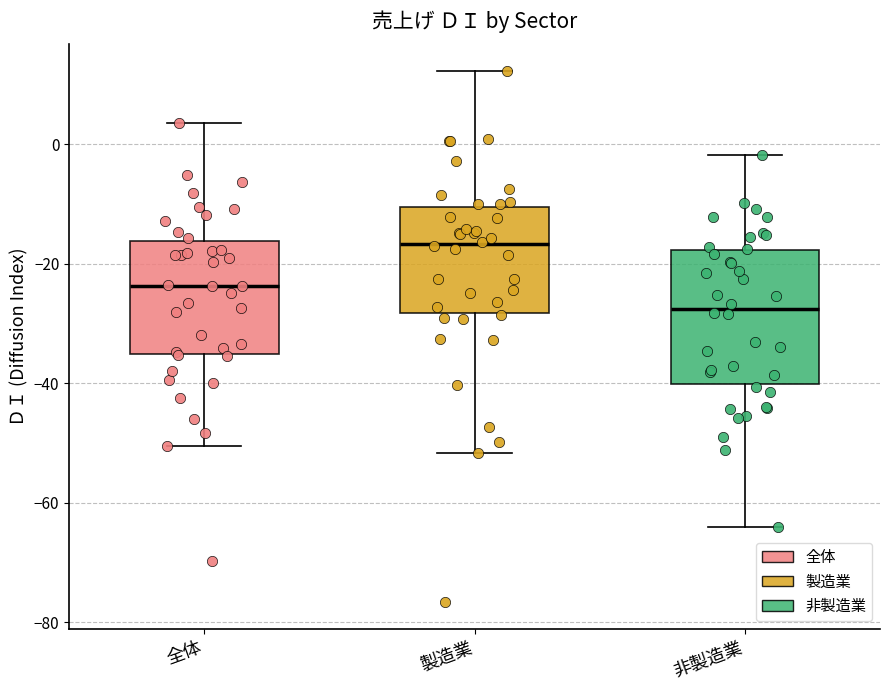

Which box is the tallest, from its lower edge to its upper edge?

非製造業